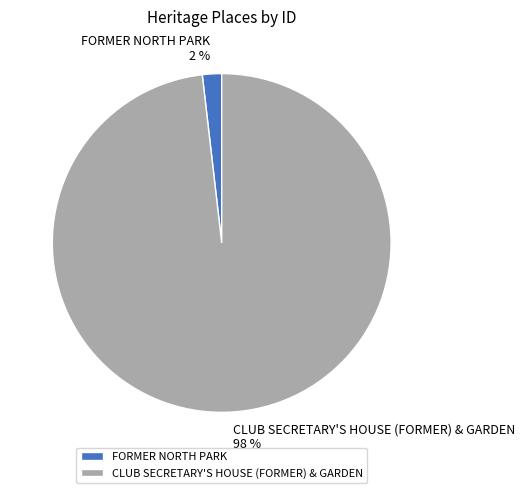

How many segments does this pie chart have?

2